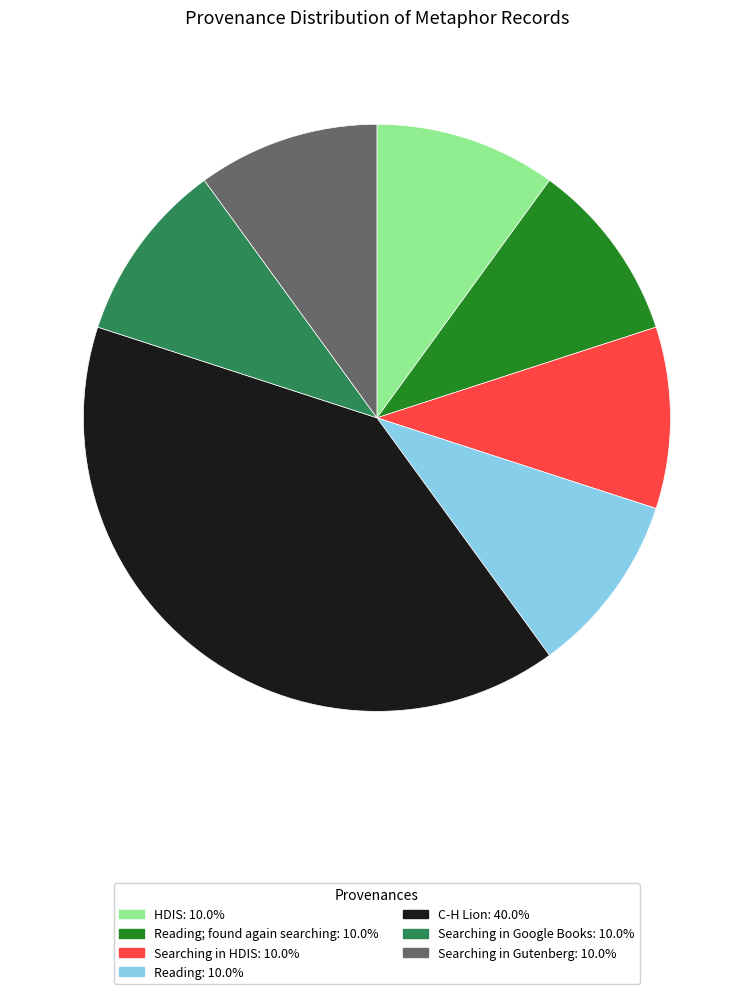

How many segments does this pie chart have?

7